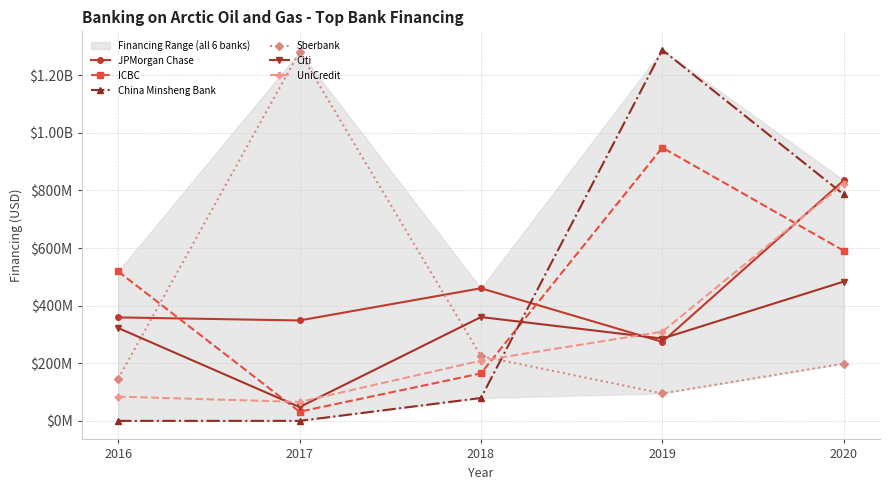

What is the difference between the China Minsheng Bank values at 2016 and 2018?

79391489.2